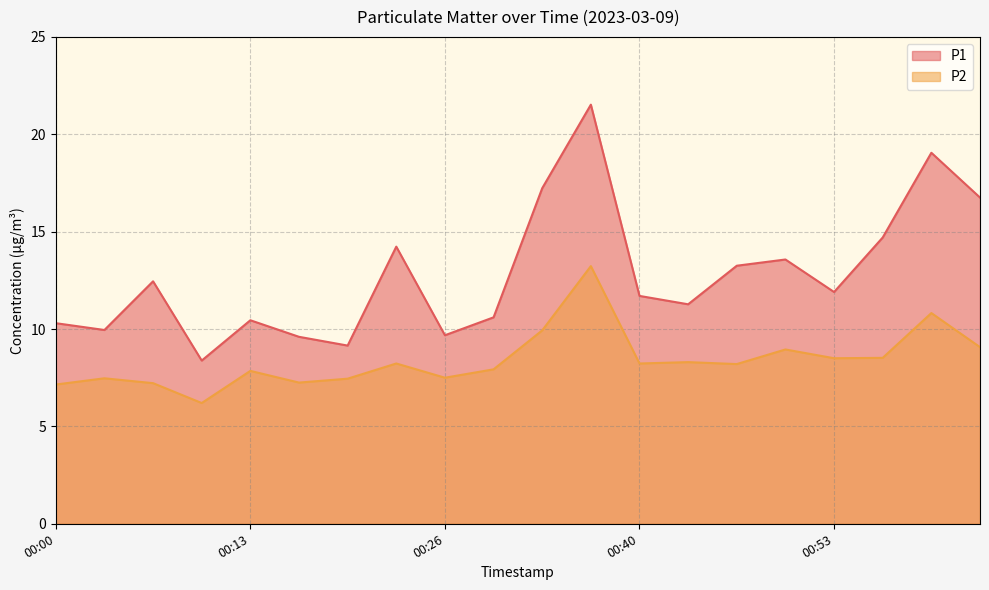

The value of P1 at 00:03 is 15.0. True or false?

False